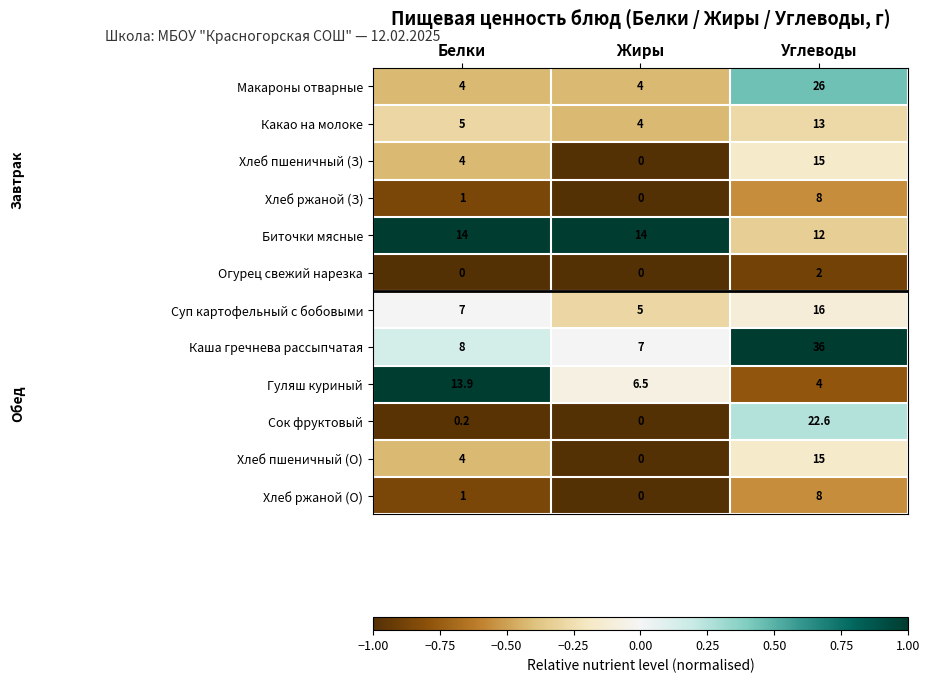

At which category does the chart reach its peak across all series?

Углеводы